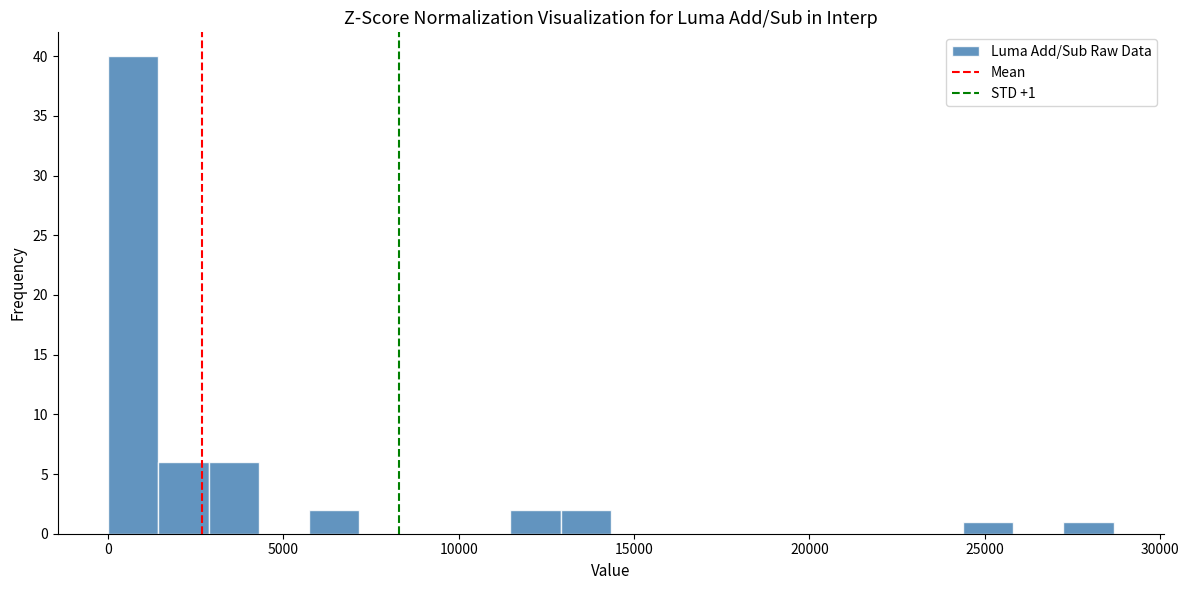

Around what value on the x-axis is the tallest bar? Give the approximate position of its centre, as read against the axis.

500